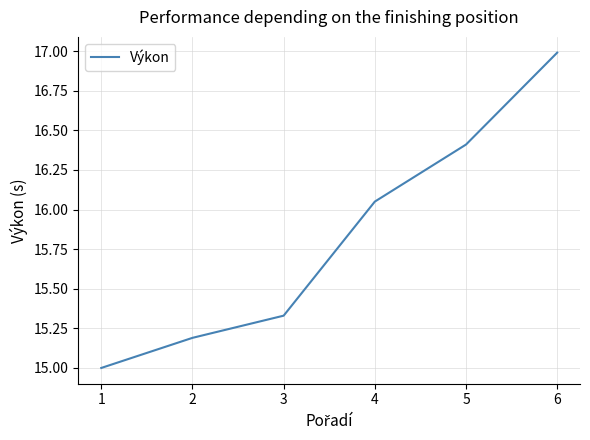

What is the ratio of the value at 1 to the value at 2?

1.0